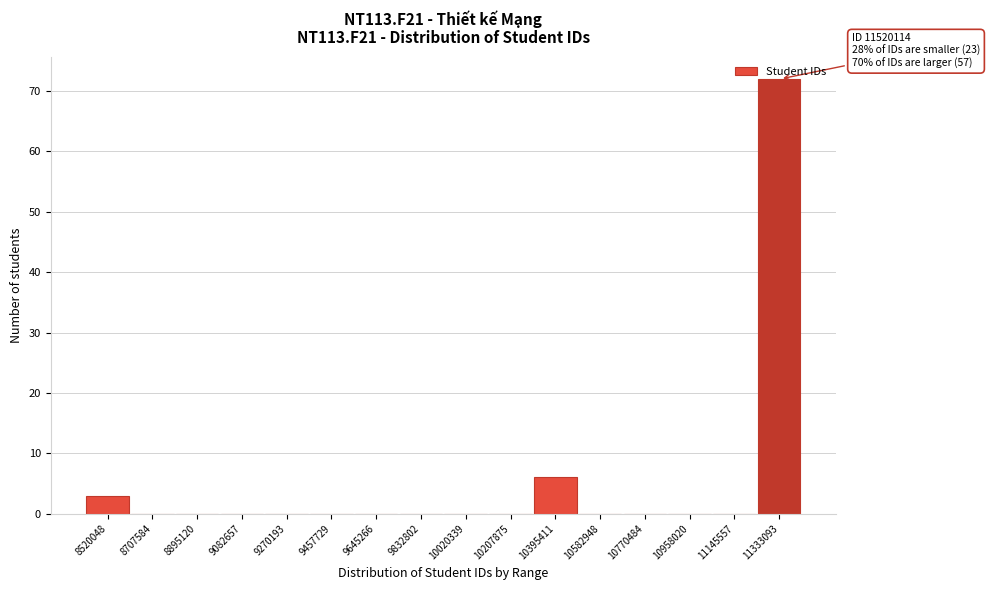

What is the sum of the values at 10395411 and 9832802?

6